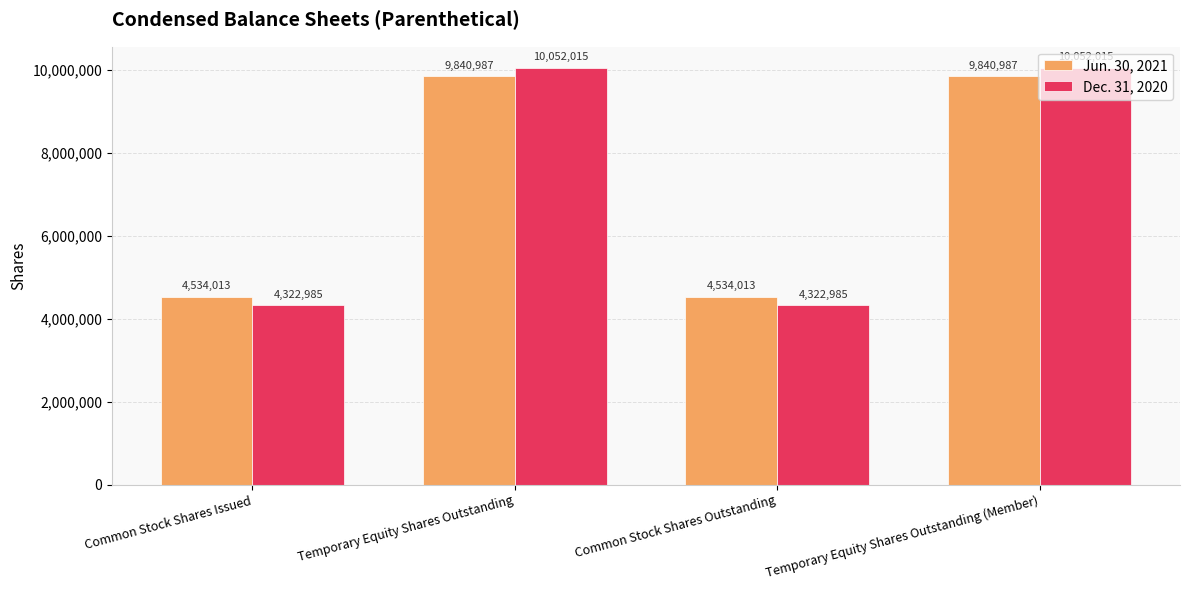

What is the difference between the highest and lowest values at Temporary Equity Shares Outstanding?

211028